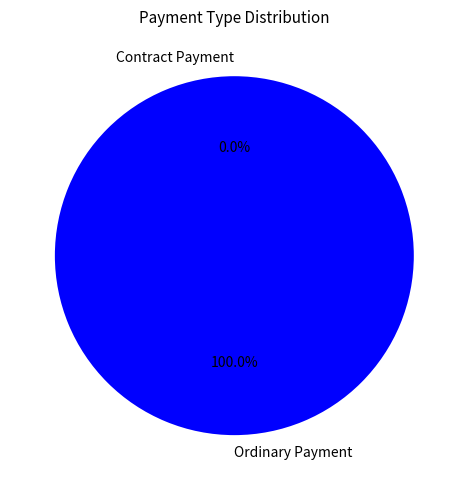

To the nearest percent, what is the difference between the Contract Payment and Ordinary Payment slice percentages?

100%